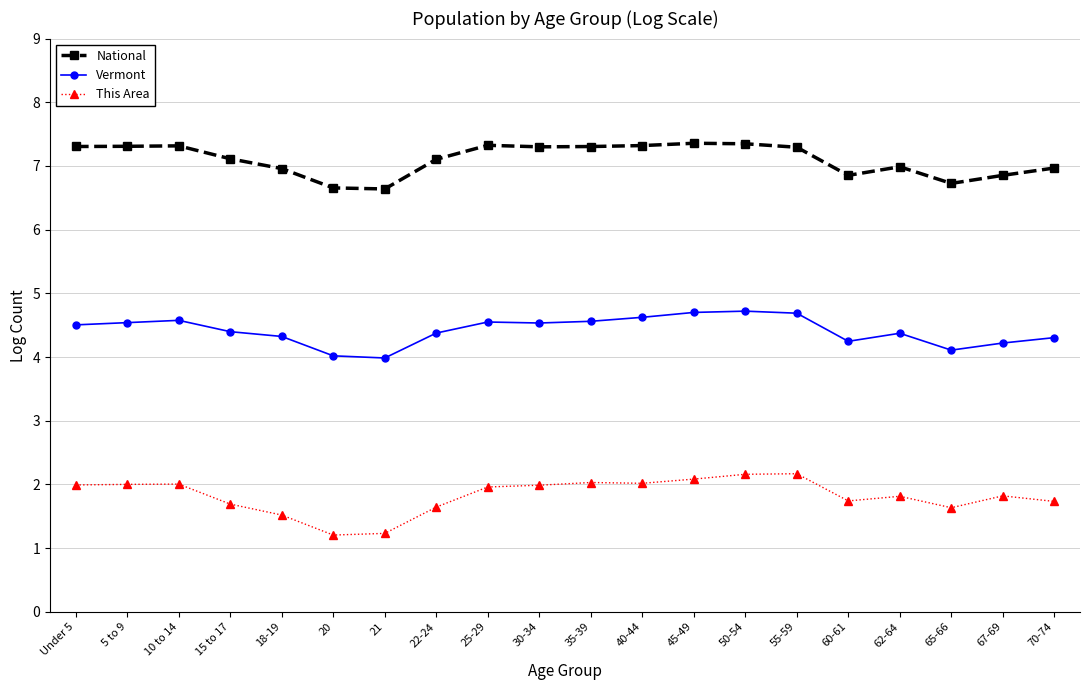

True or false: This Area and National intersect in this chart.

False